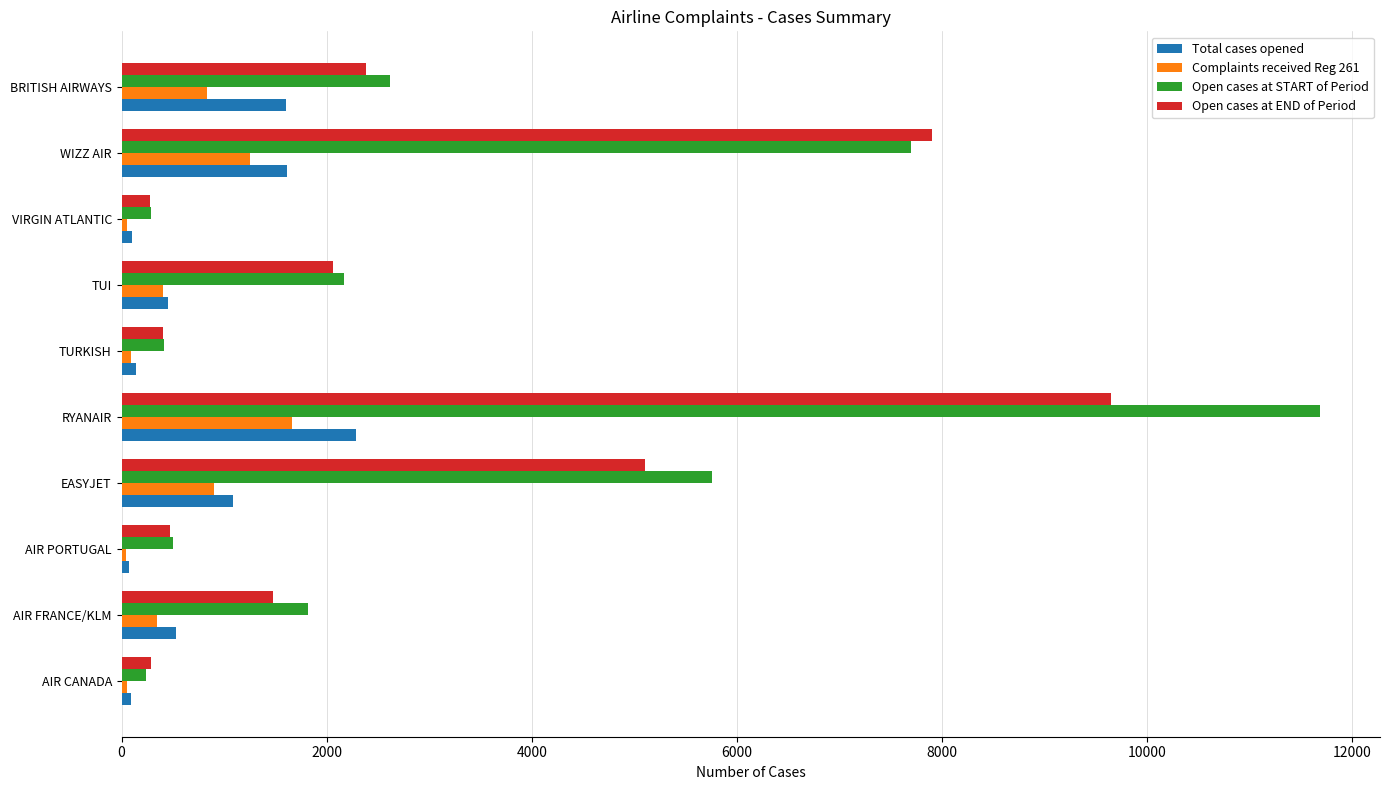

Rank the series by their maximum value, from highest to lowest.

Open cases at START of Period, Open cases at END of Period, Total cases opened, Complaints received Reg 261